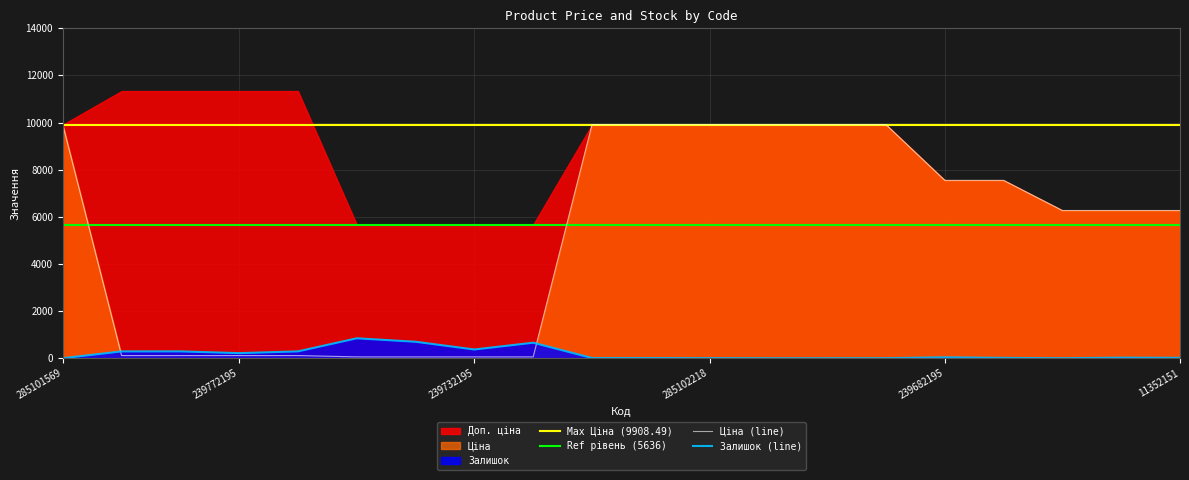

Count the number of categories in the chart.

20